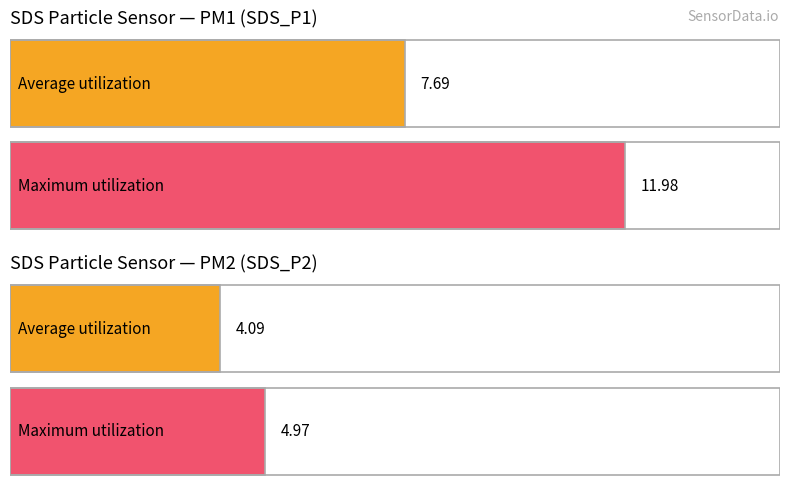

Which series has the largest total across all categories?

SDS_P1